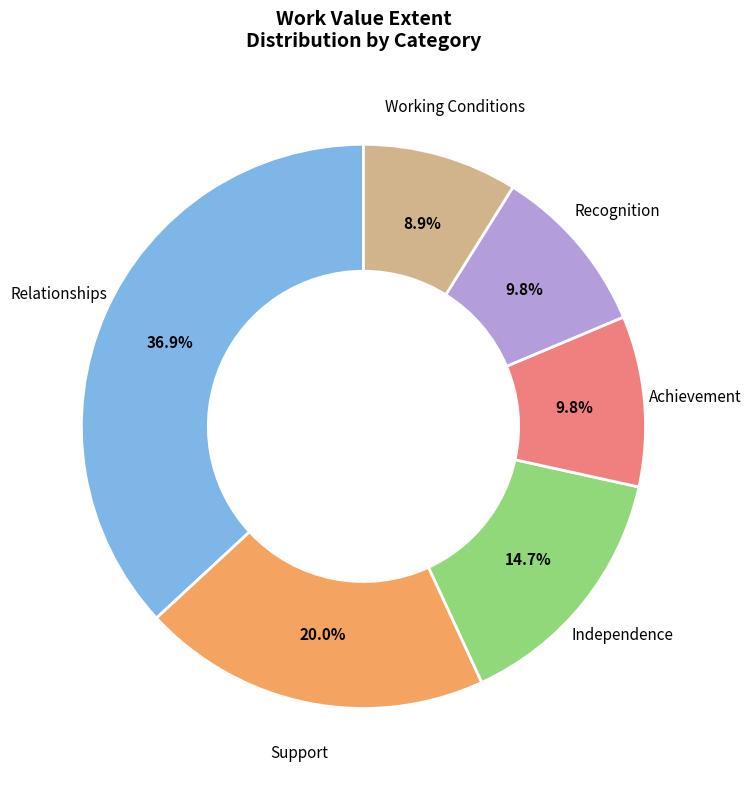

Does any single category account for the majority?

No